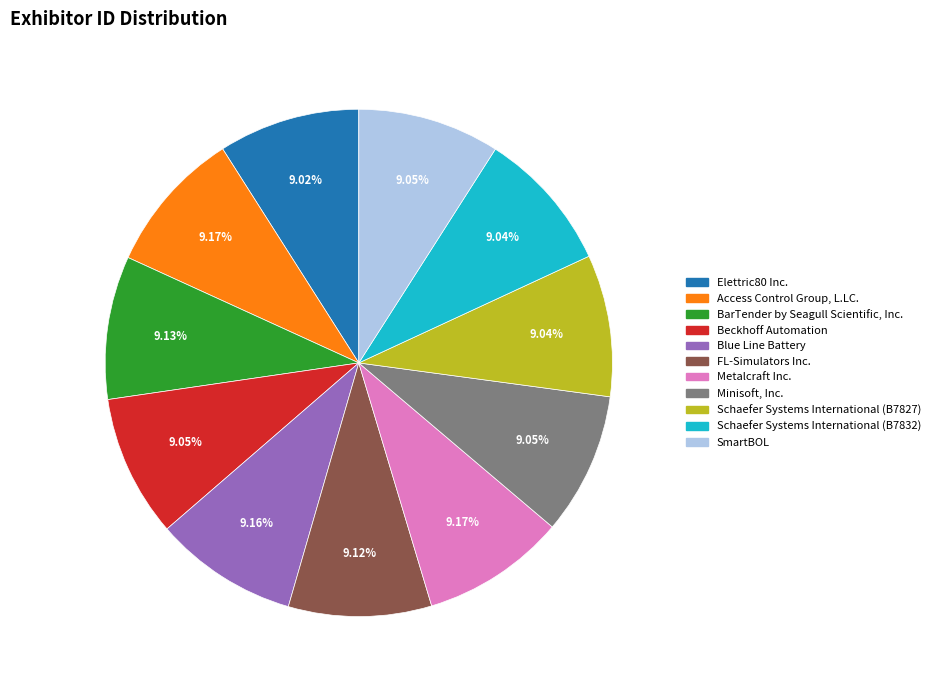

To the nearest percent, what is the combined percentage of Metalcraft Inc. and BarTender by Seagull Scientific, Inc.?

18%